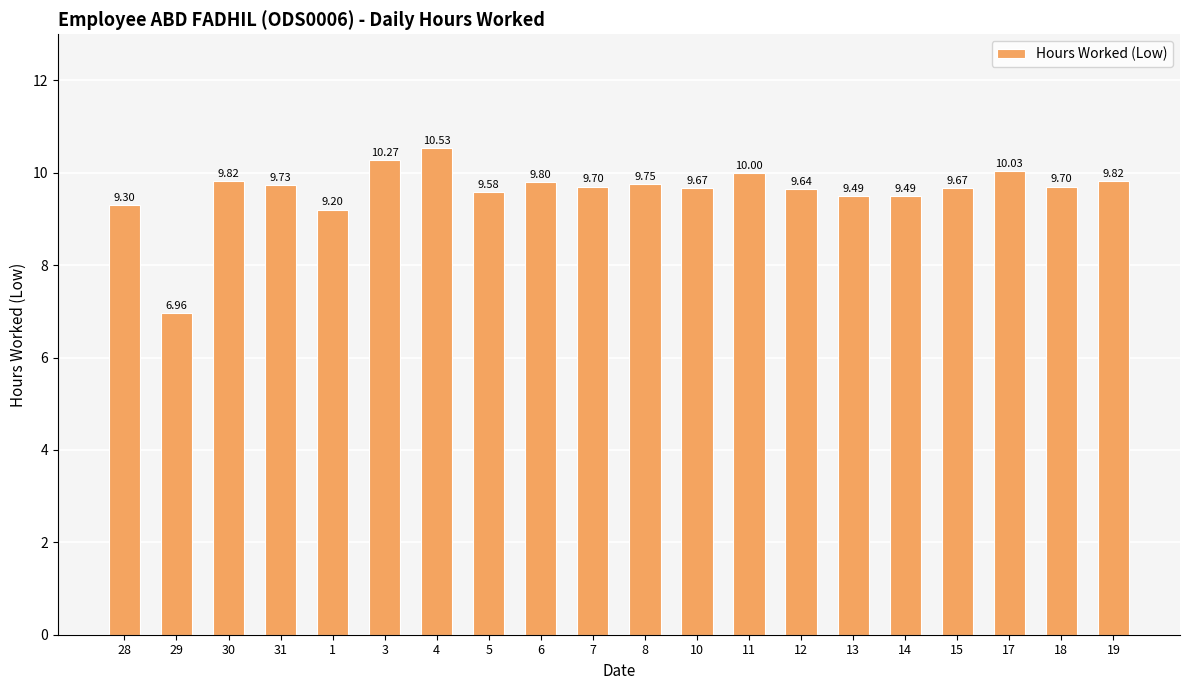

What is the sum of the values at 13 and 3?

19.8